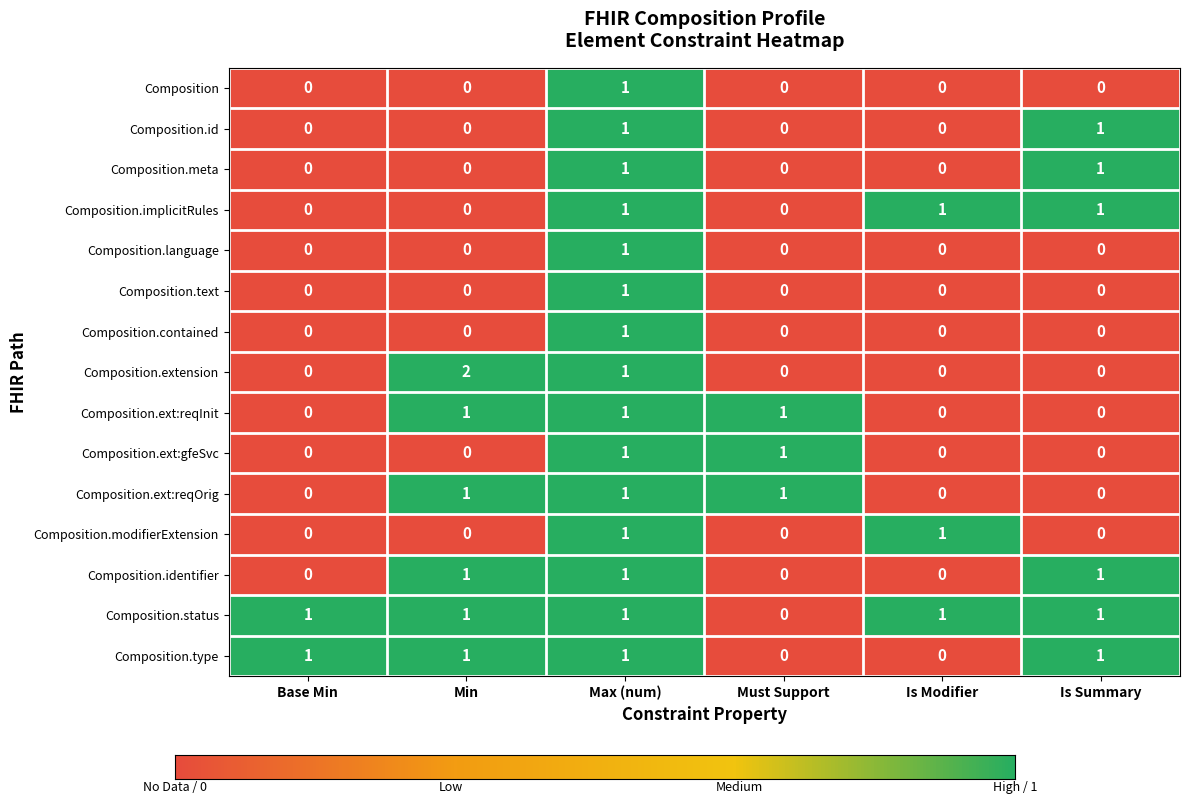

At which category is the sum across all series the highest?

Max (num)